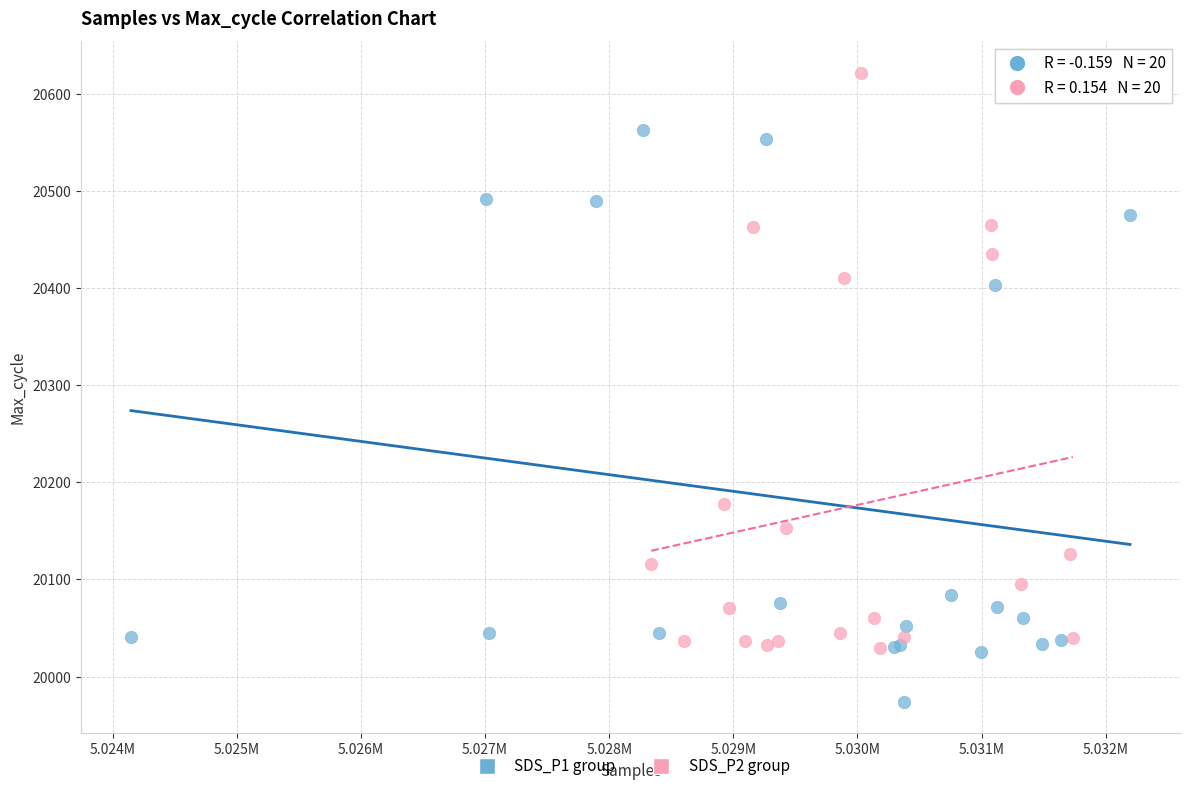

What are all the series names shown in the legend?

SDS_P1 group, SDS_P2 group